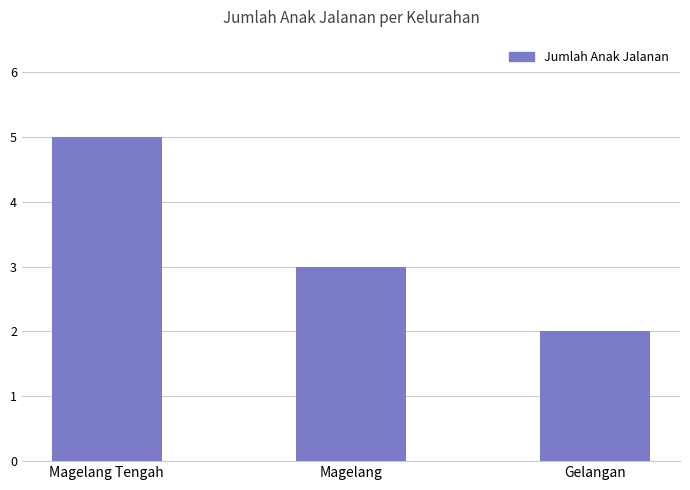

List the labels in order of value, smallest first.

Gelangan, Magelang, Magelang Tengah